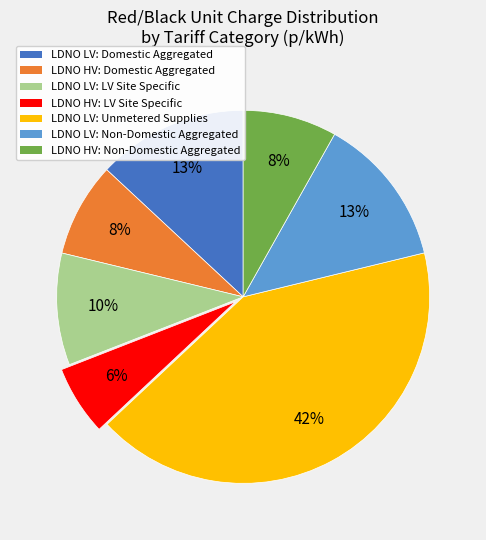

Approximately how many times larger is the value at LDNO HV: LV Site Specific compared to LDNO LV: LV Site Specific?

0.6